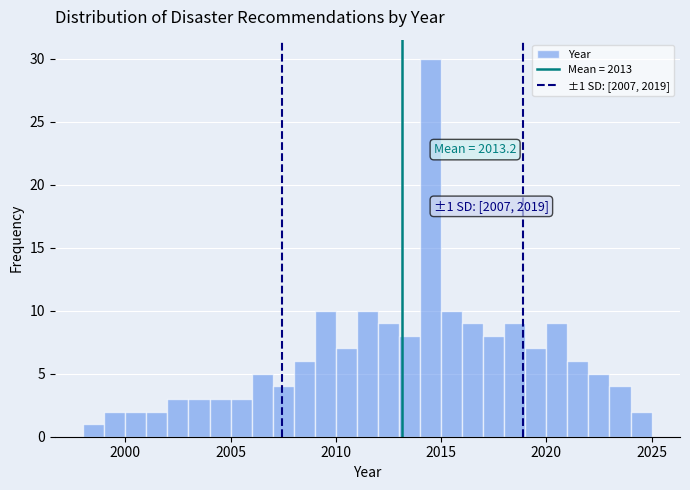

Read against the x-axis, roughly where is the centre of the tallest bar?

2014.5